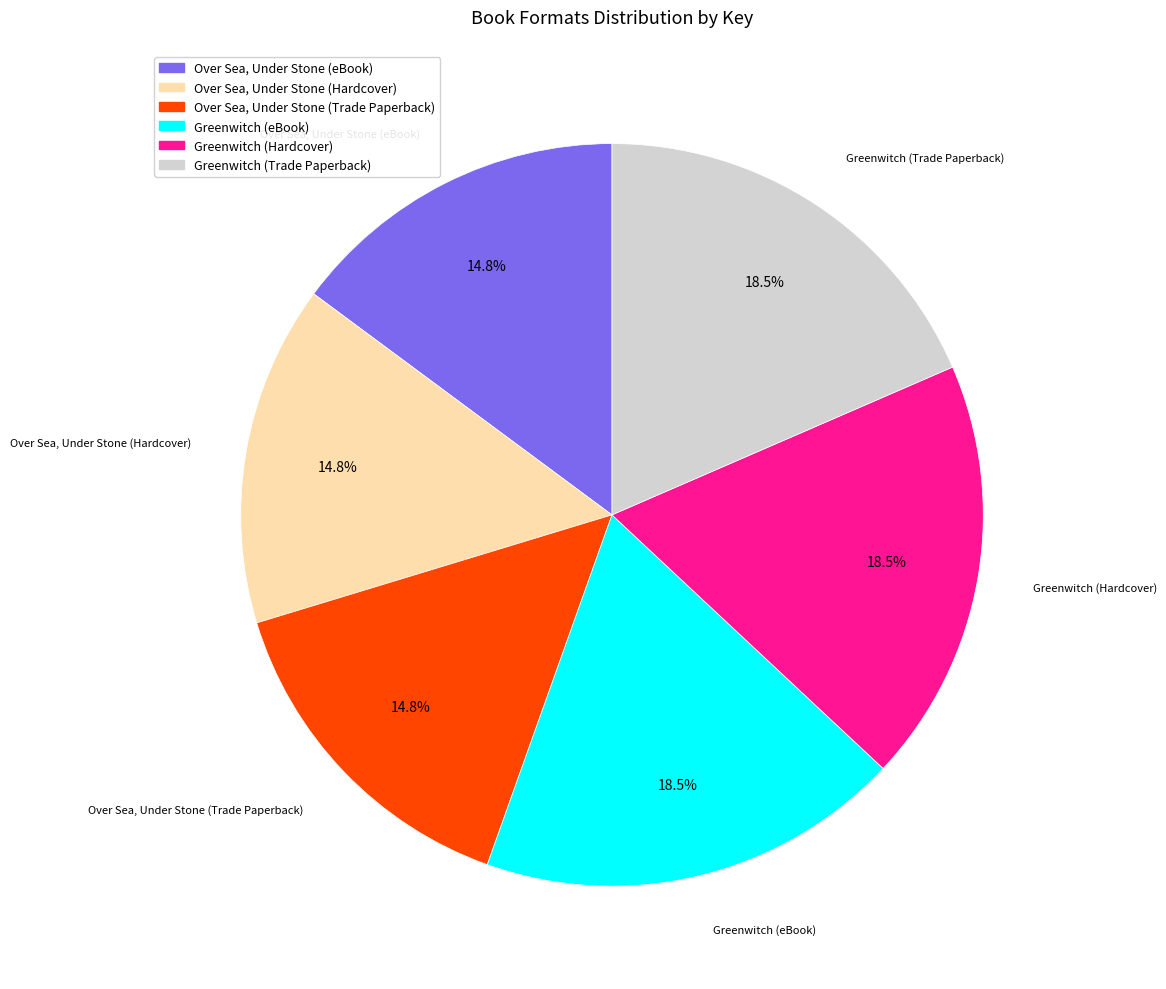

To the nearest percent, what is the difference between the largest and smallest slice percentages?

4%